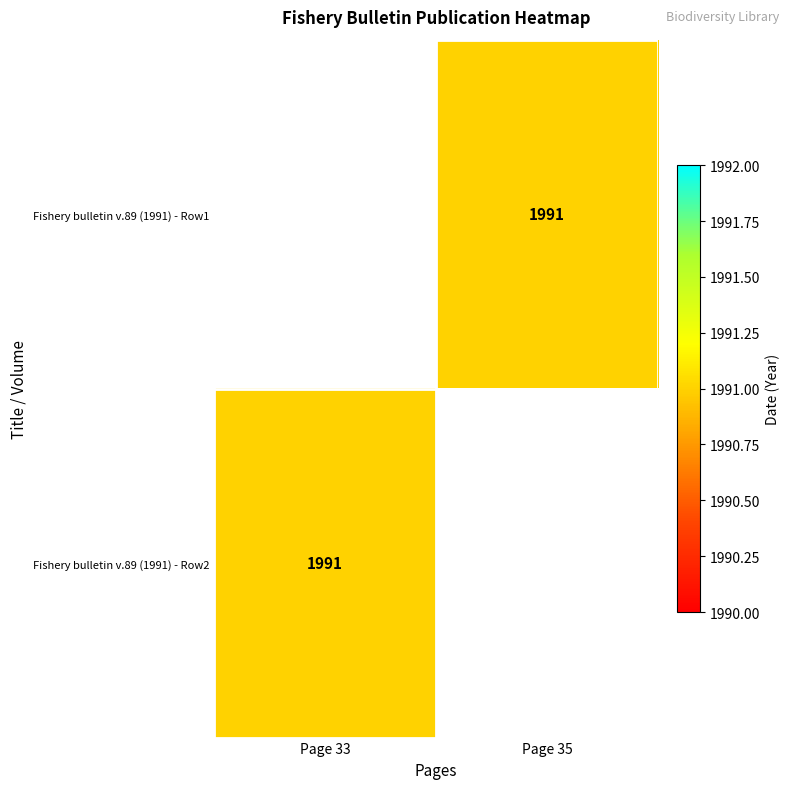

Which has a higher value, Page 33 or Page 35?

Page 35